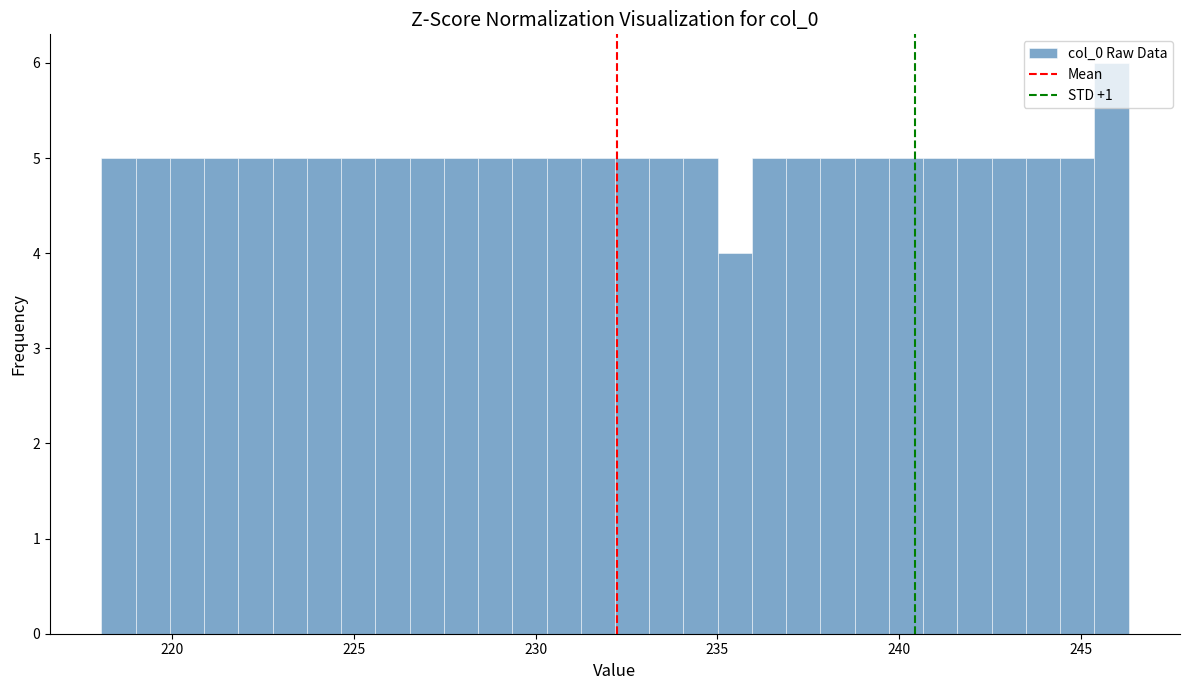

Read against the x-axis, roughly where is the centre of the tallest bar?

246.0